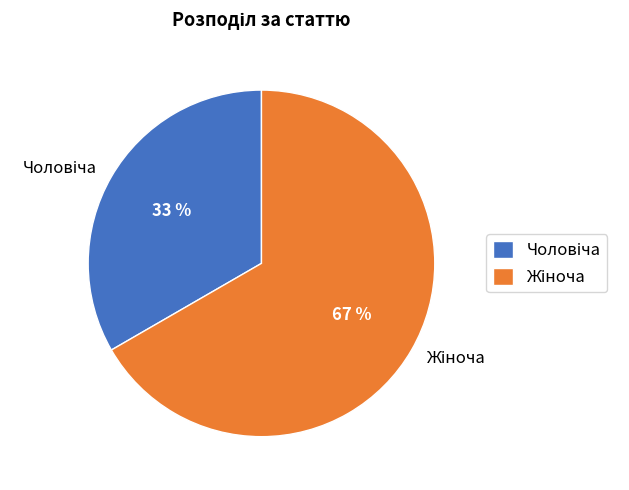

To the nearest percent, what is the average slice percentage?

50%